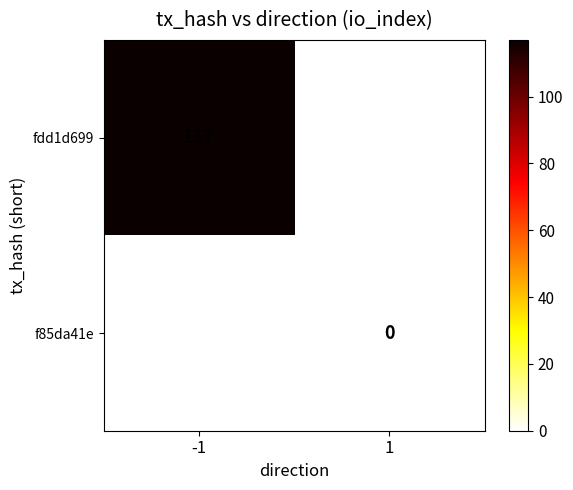

How many categories are shown in the chart?

2